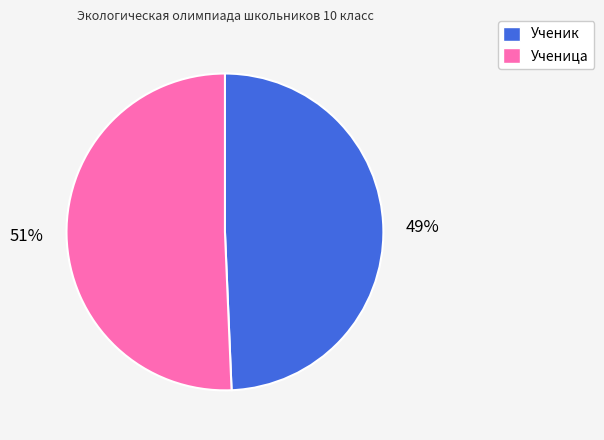

Rank the categories by value from lowest to highest.

Ученик, Ученица